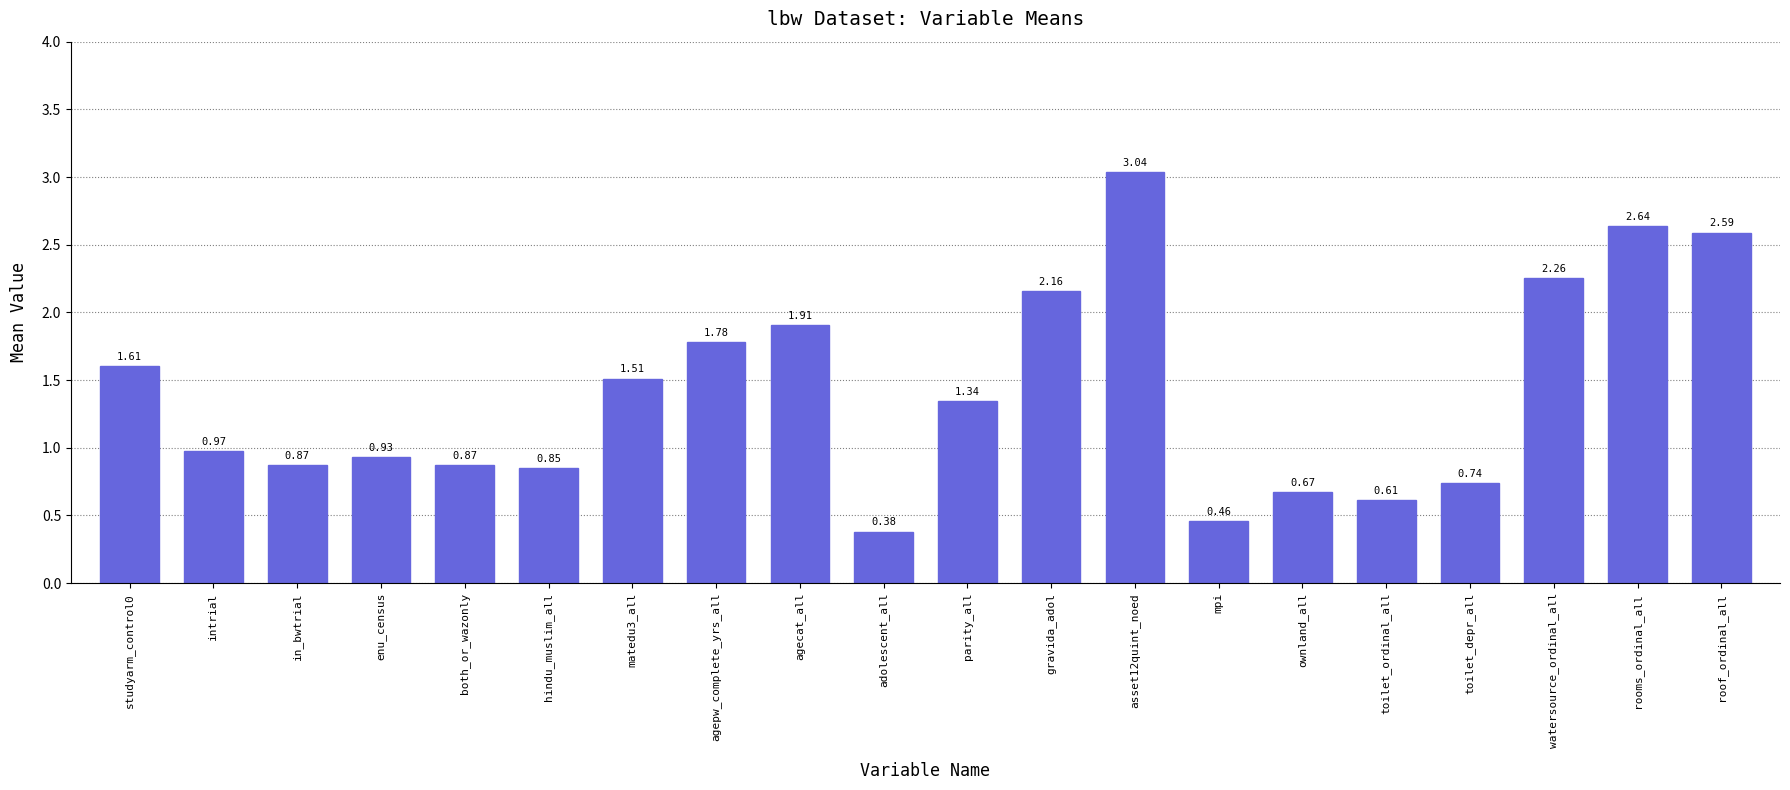

Does the chart contain any negative values?

No